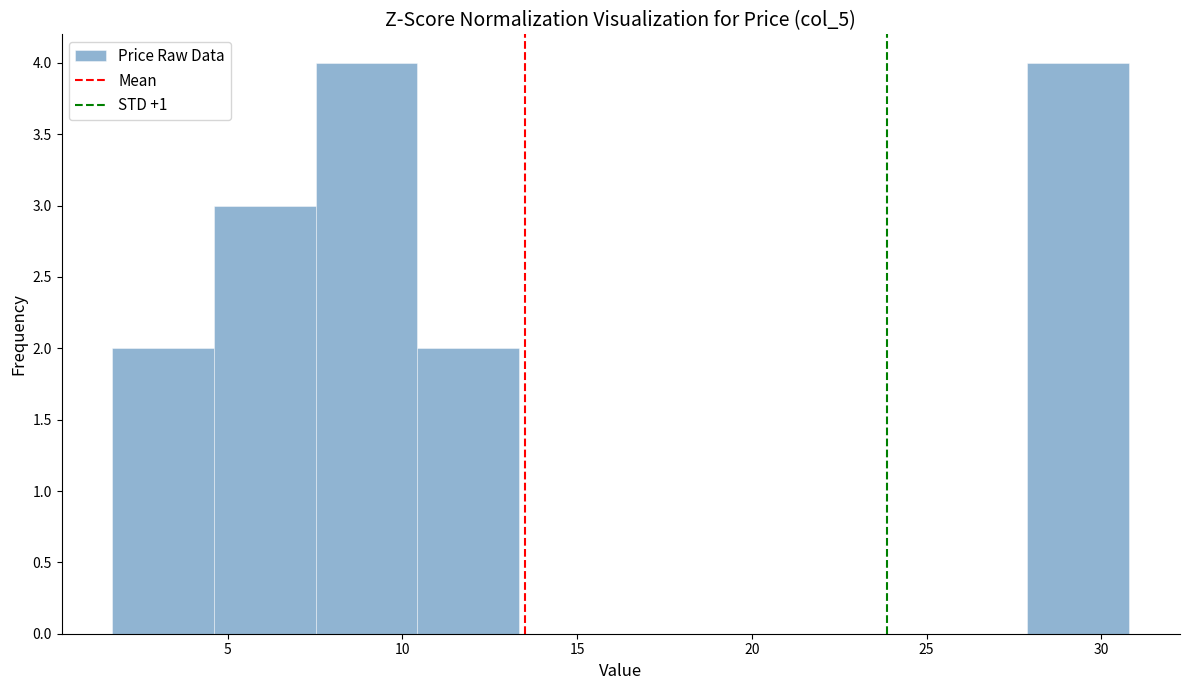

What is the height of the bar covering 7.5 to 10.5 on the x-axis? Neither the bar edges nor the heights are printed on the chart, so give them approximately, as read against the axes.

4